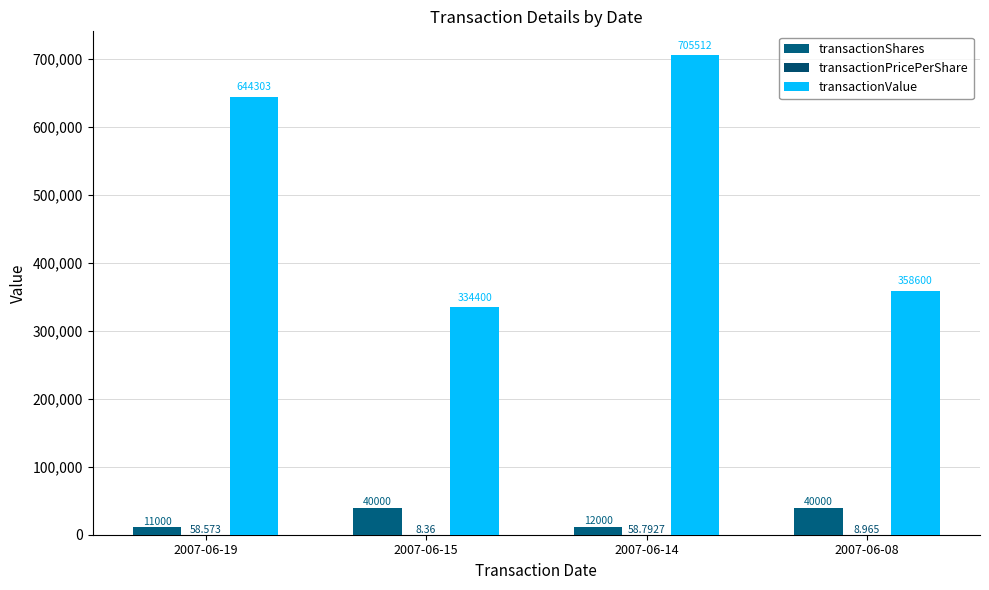

At which label does transactionValue reach its peak?

2007-06-14